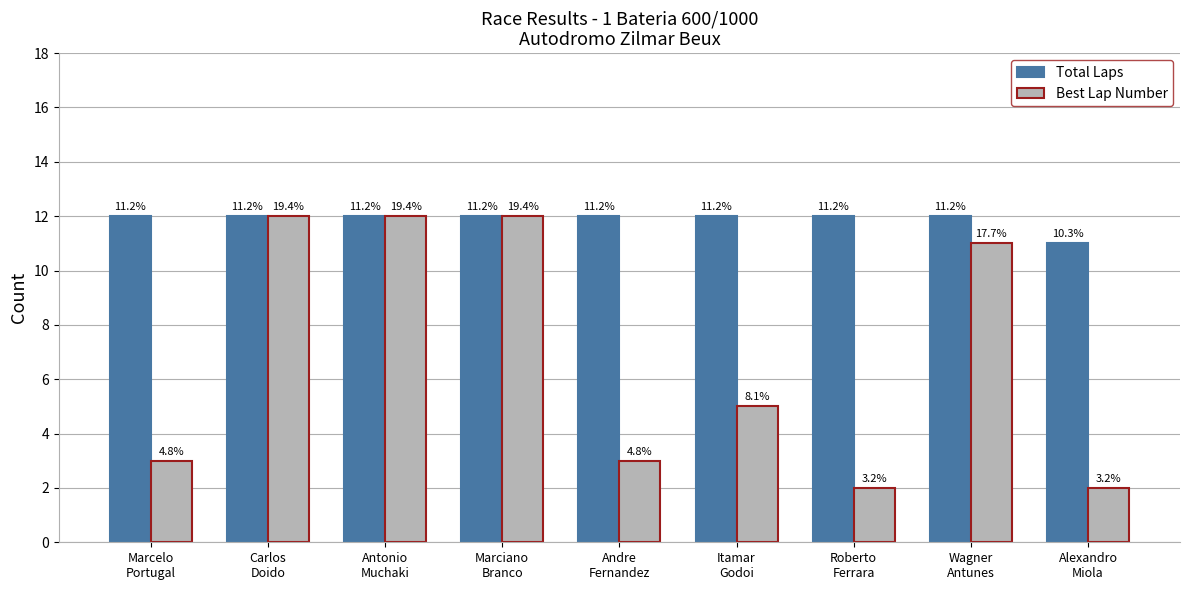

Which series has the largest total across all categories?

Total Laps